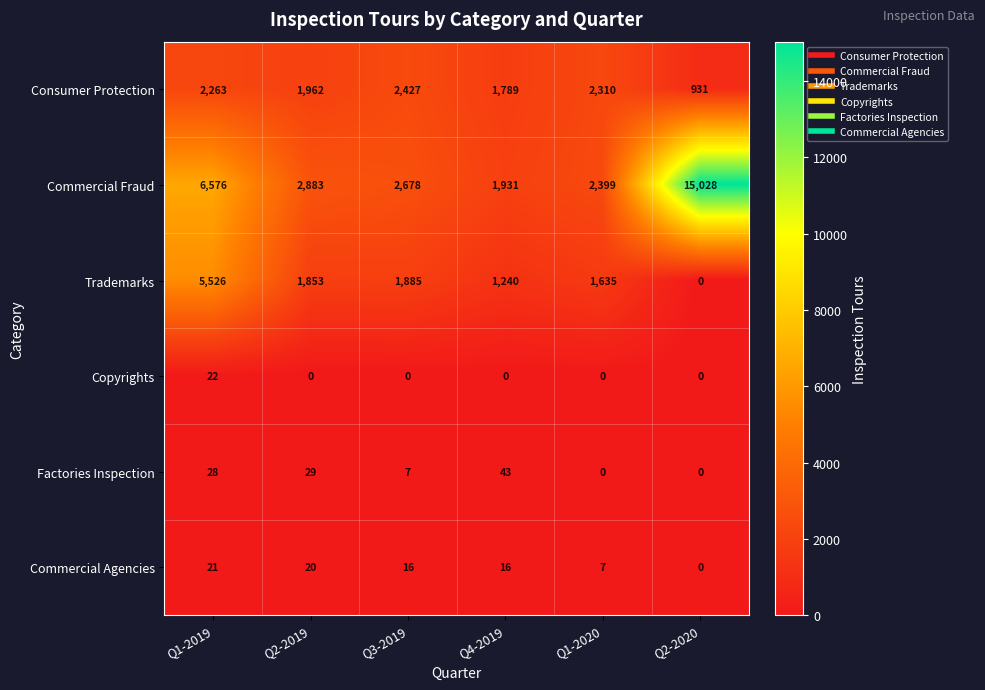

What is the total value across all series at Q1-2019?

14436